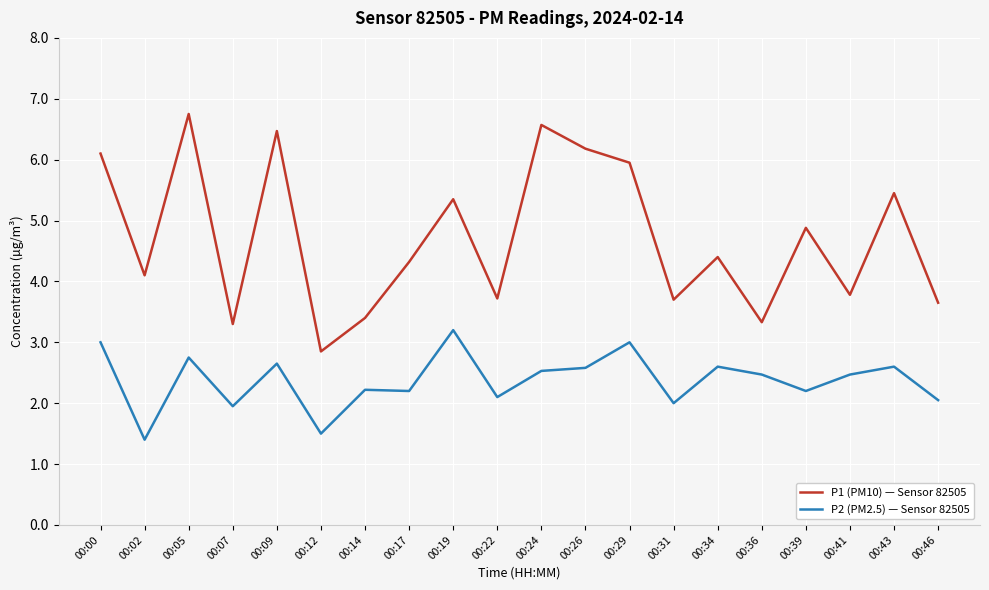

True or false: P1 (PM10) — Sensor 82505 has a value of 1.4 at 00:22.

False